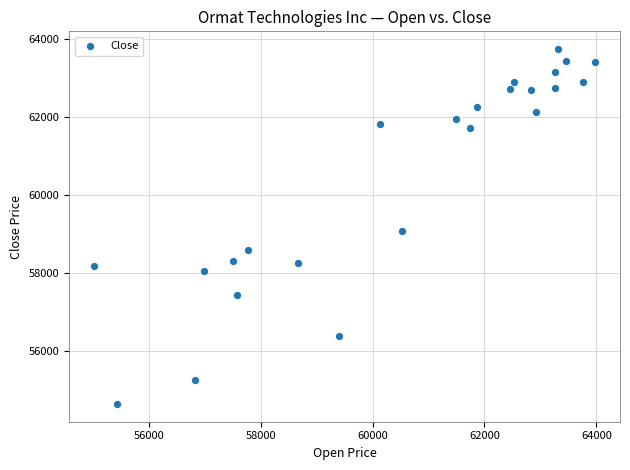

What Y value in the scatter plot is closest to 59186?

59083